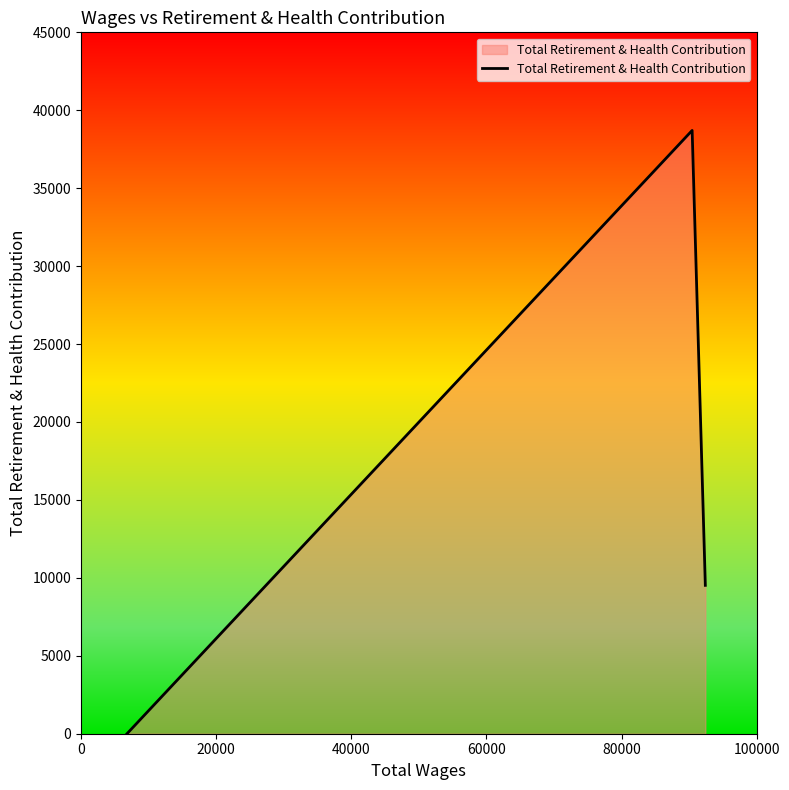

What is the greatest value displayed?

38706